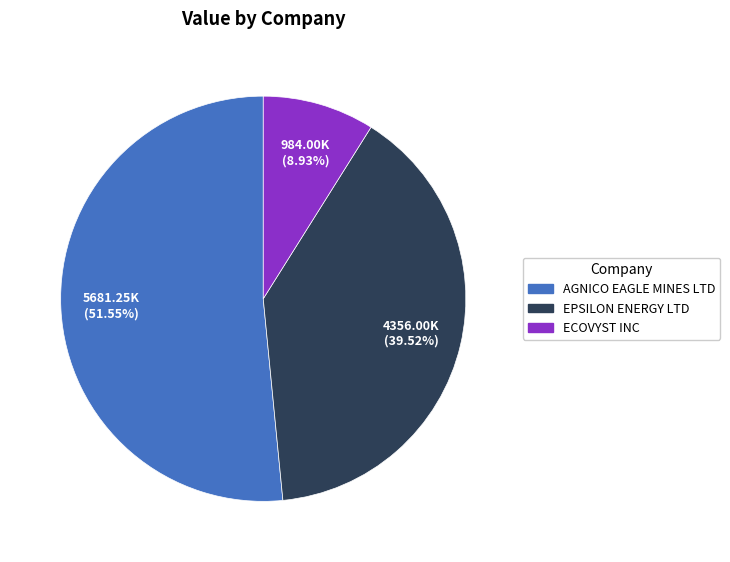

What percentage is the ECOVYST INC slice, to the nearest percent?

9%